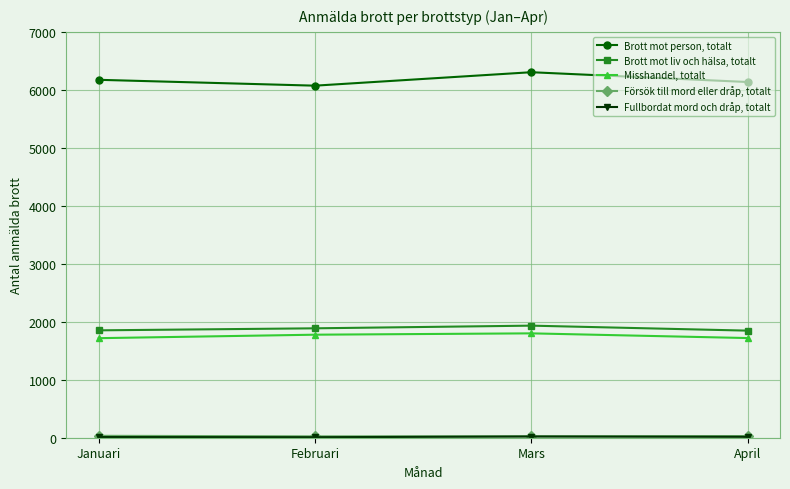

True or false: Brott mot liv och hälsa, totalt and Brott mot person, totalt intersect in this chart.

False